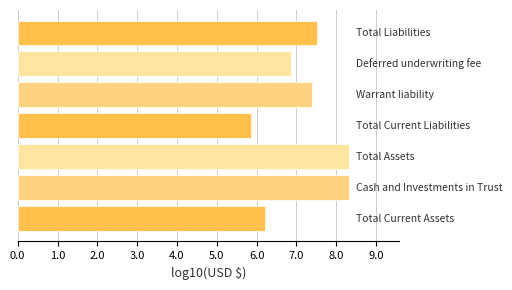

What is the minimum value shown in the chart?

5.9